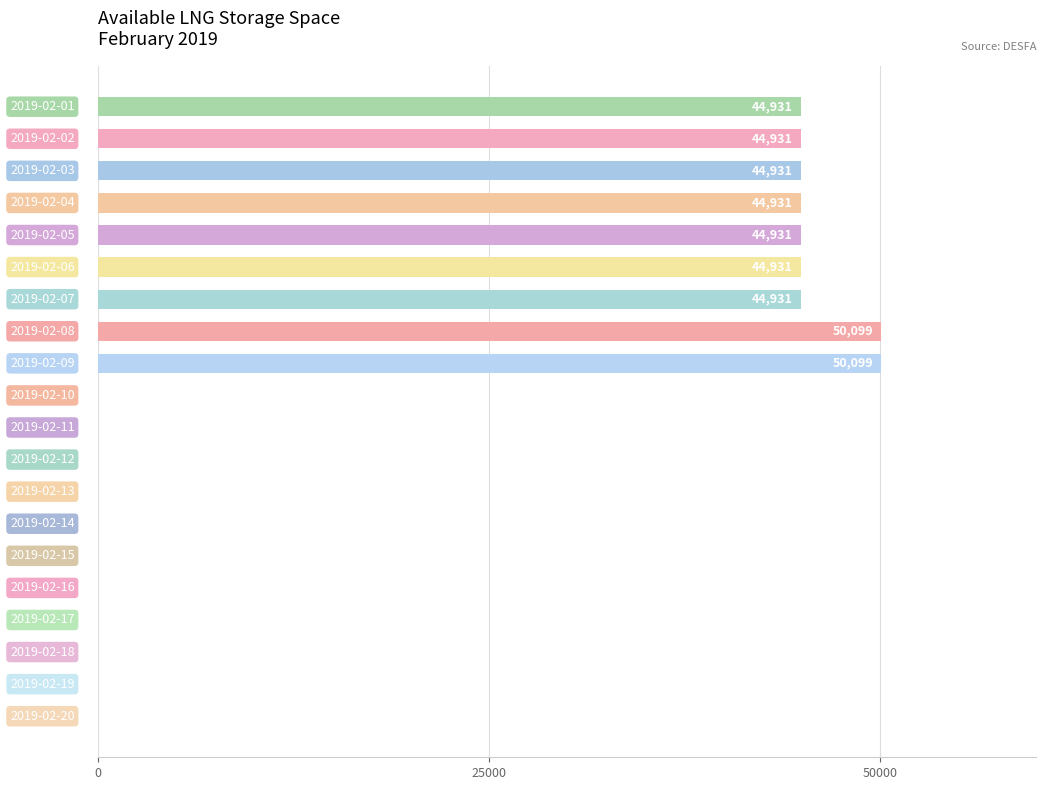

What is the maximum value shown in the chart?

50099